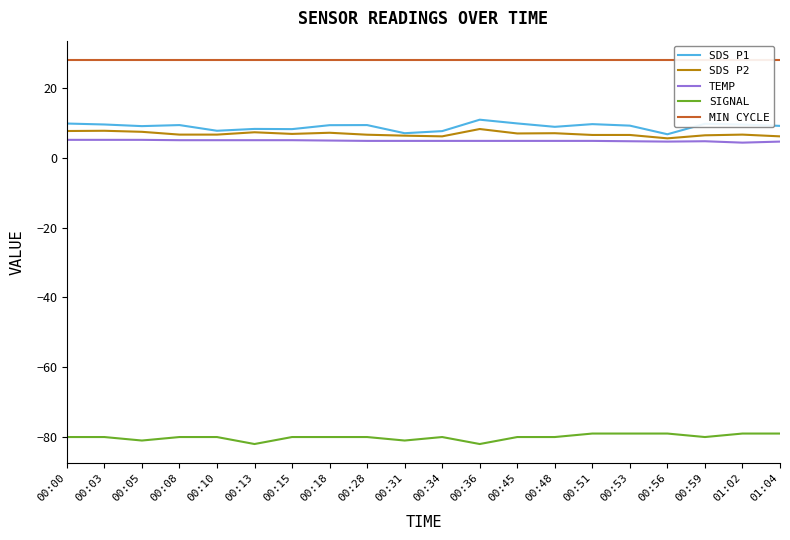

Is the value of MIN CYCLE at 00:28 greater than the value of SDS P1 at 00:13?

Yes